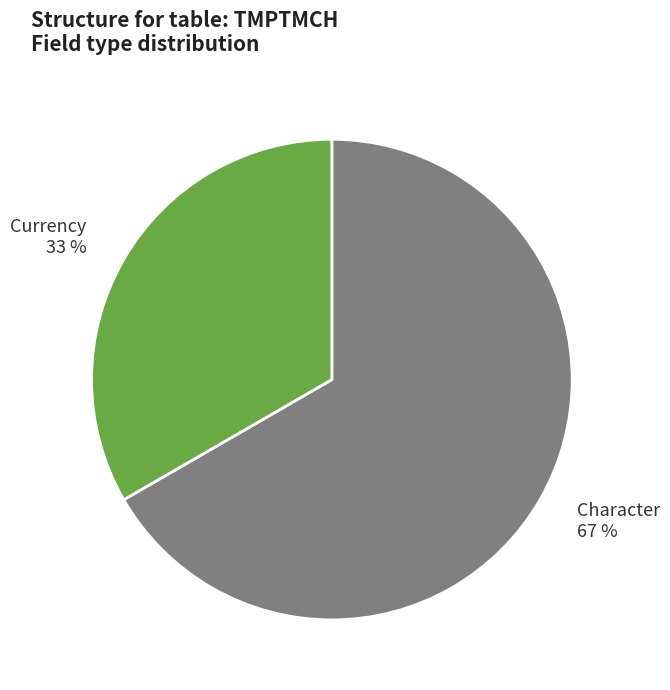

What percentage is the Currency slice, to the nearest percent?

33%